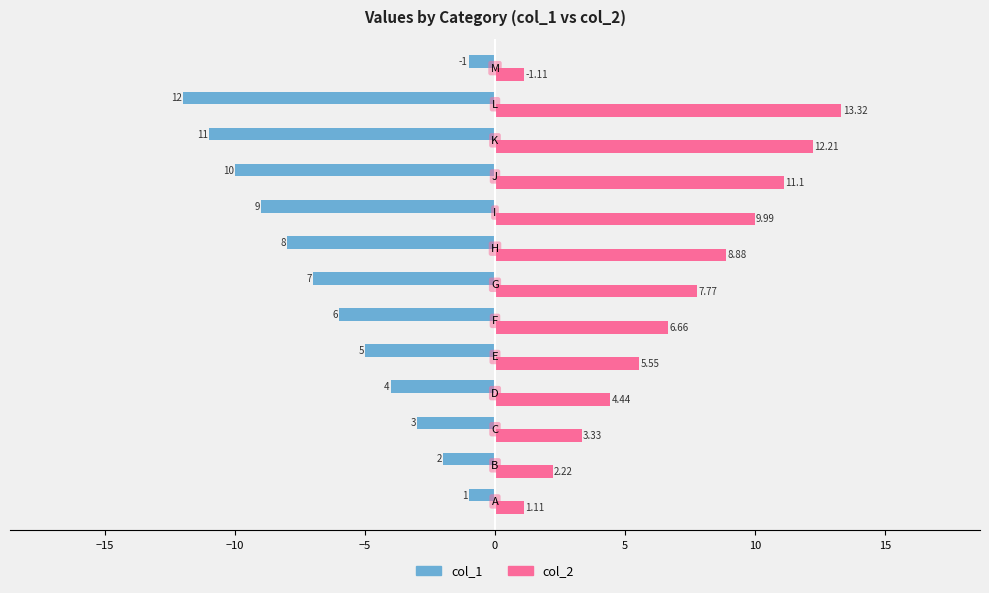

Which series has the largest total across all categories?

col_2